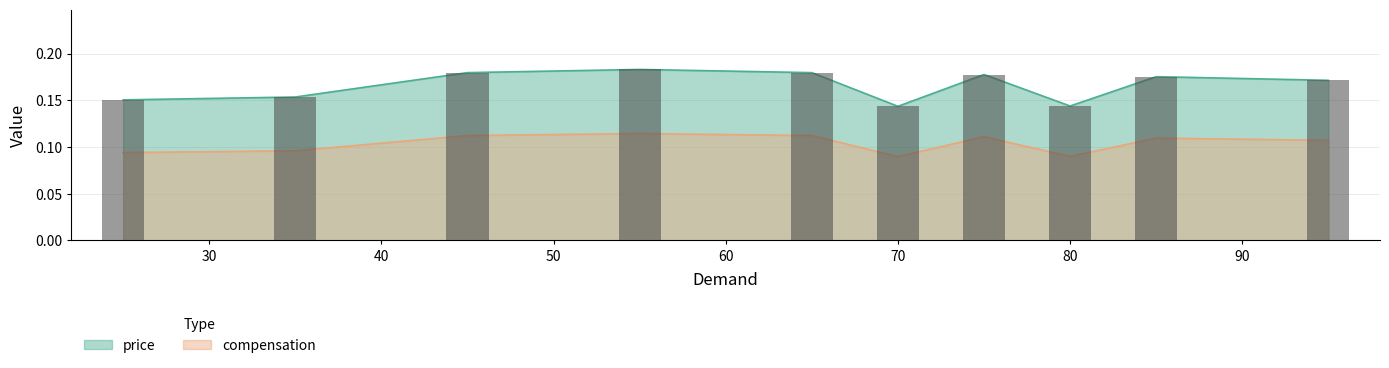

The compensation series shows 0.1 at 35. True or false?

True